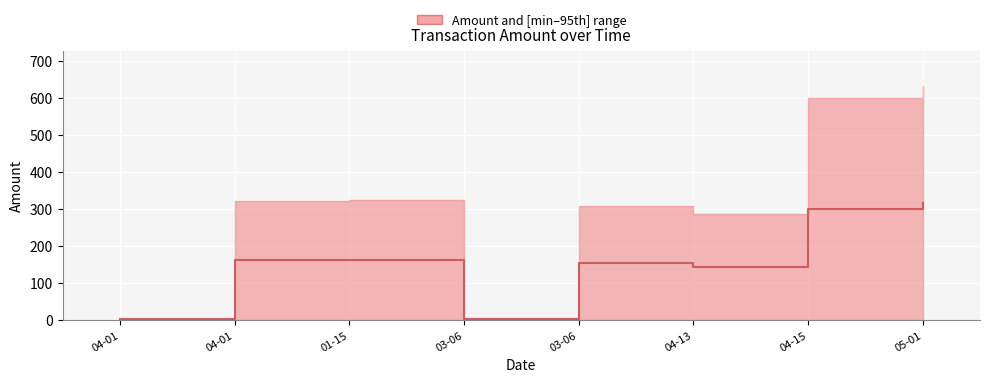

Read the value at 03-06.

154.4